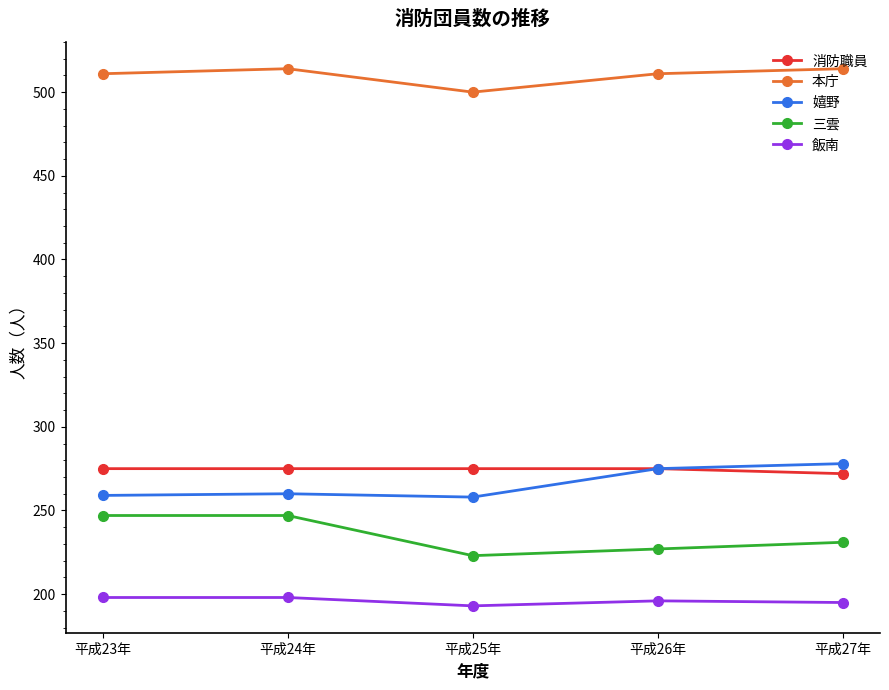

What is the label of the 4th point from the right?

平成24年